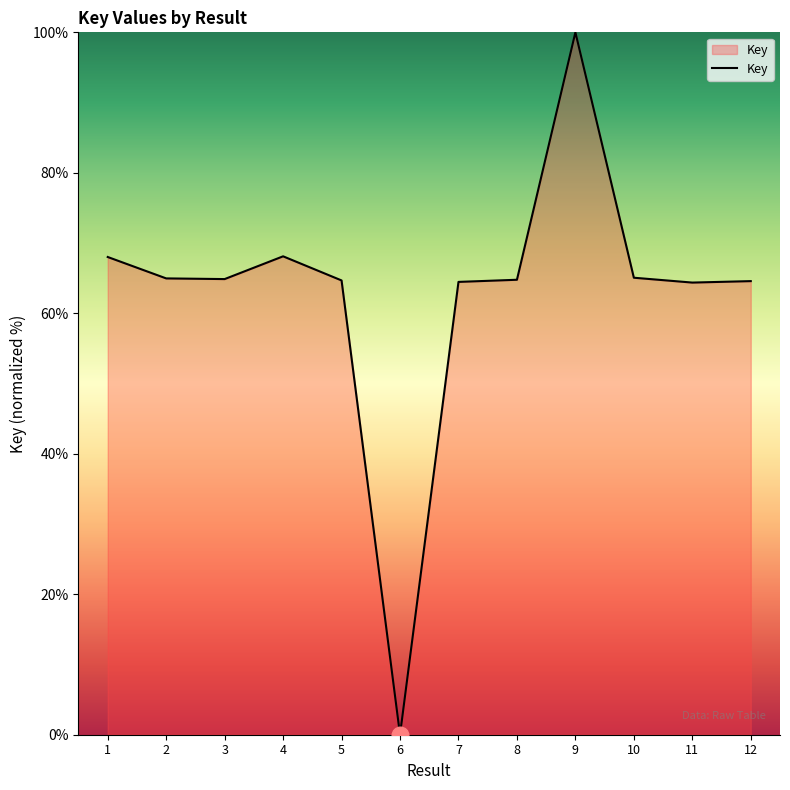

What is the difference between the values at 3 and 9?

35.1